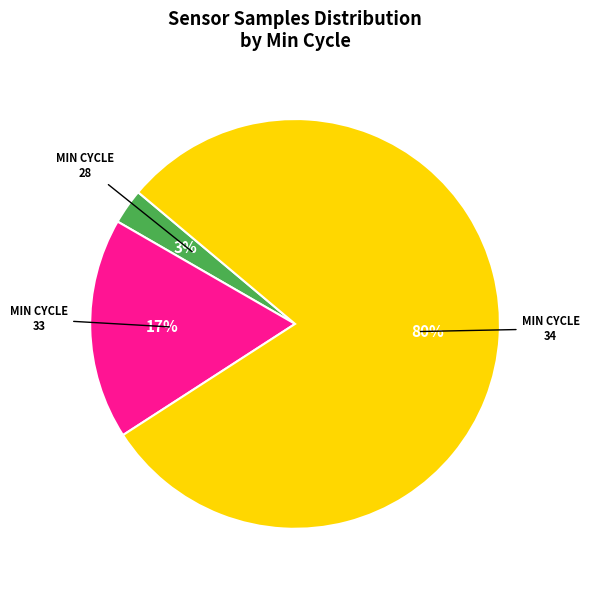

Does 33 represent more than half of the total?

No